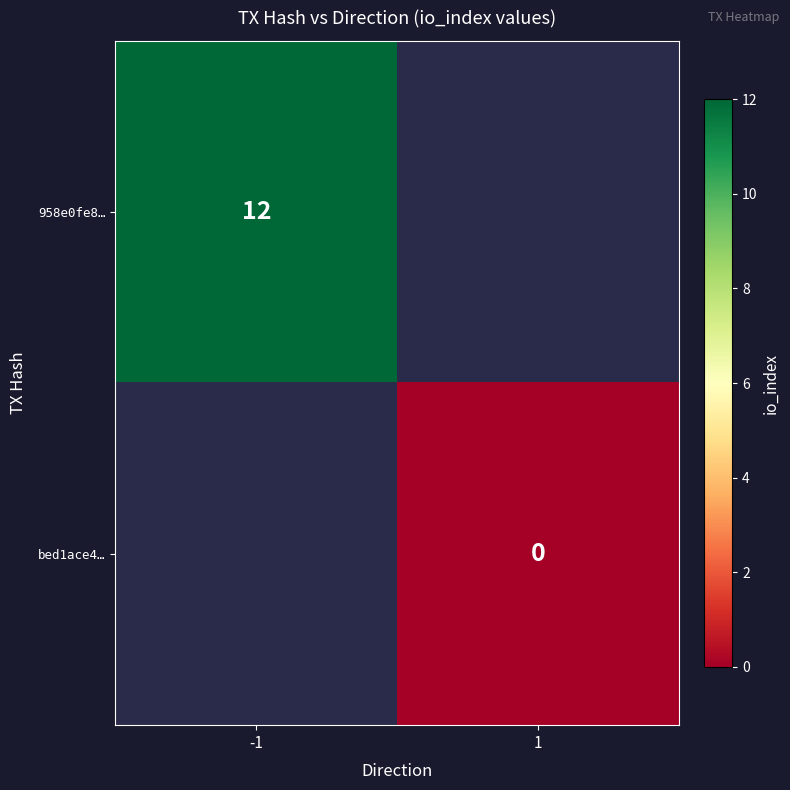

The value of 958e0fe8… at -1 is 4. True or false?

False